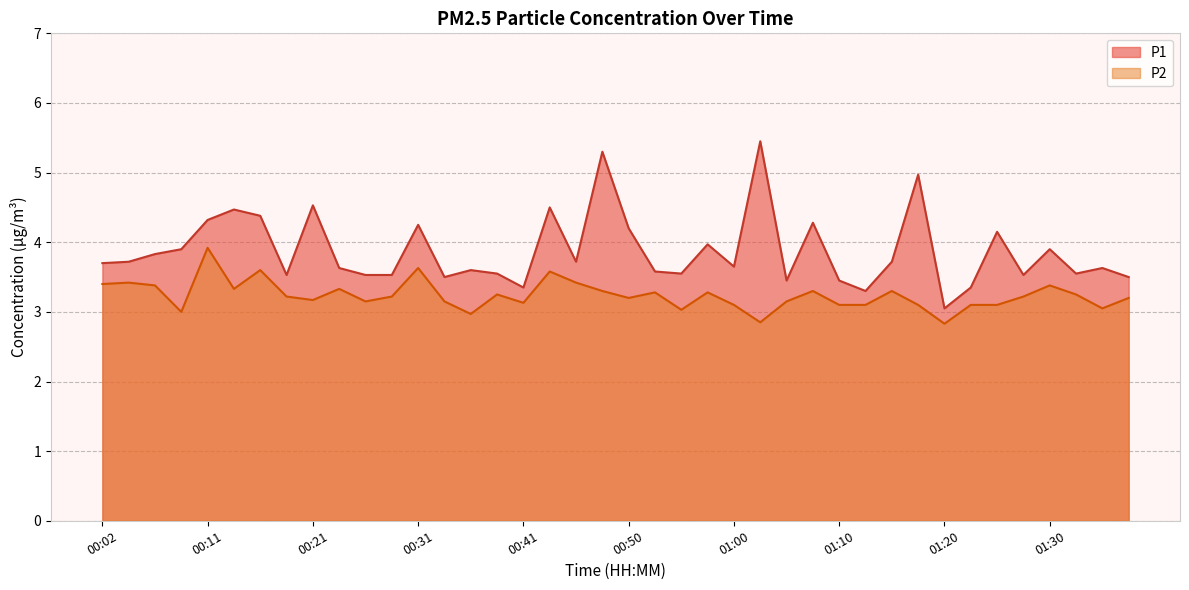

True or false: P2 and P1 cross at least once.

False